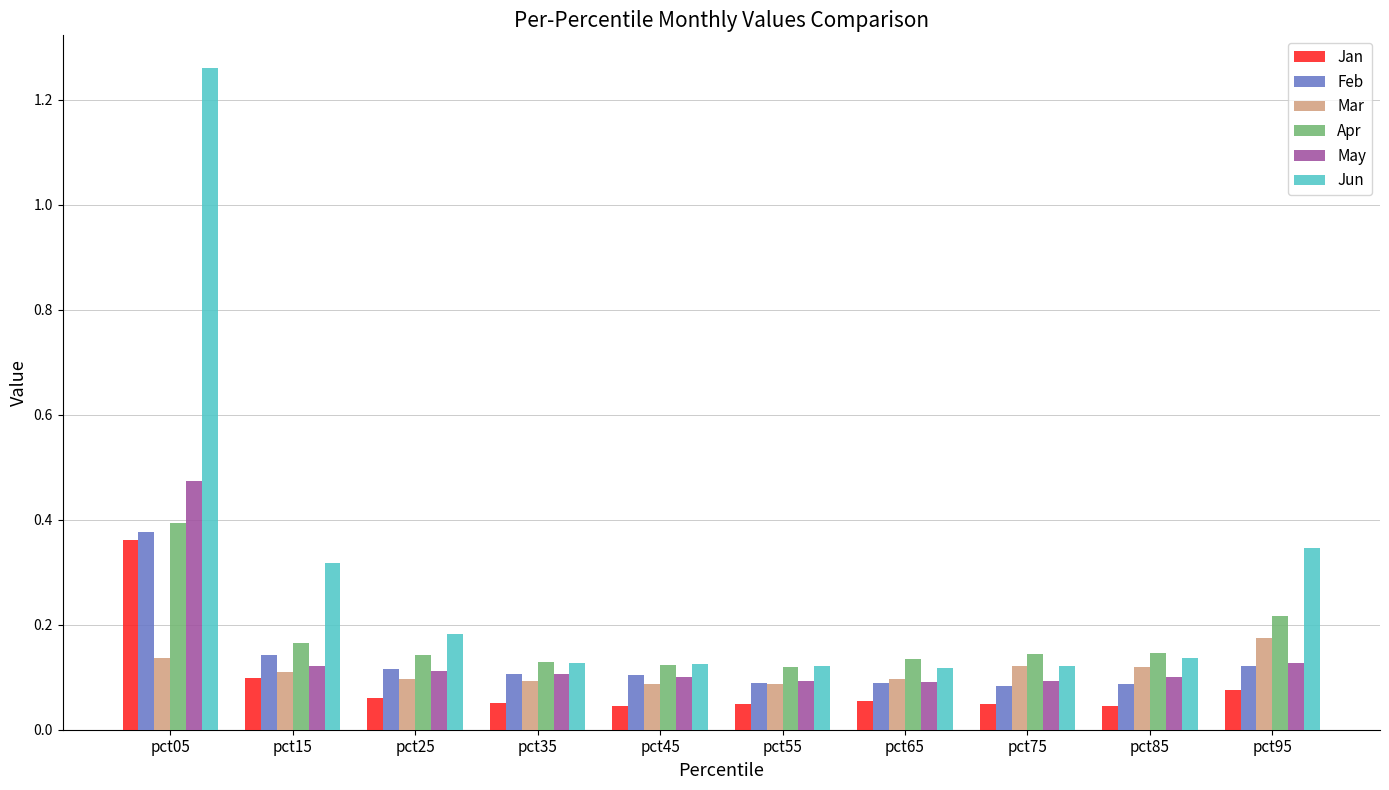

The Feb series shows 0.1 at pct95. True or false?

True